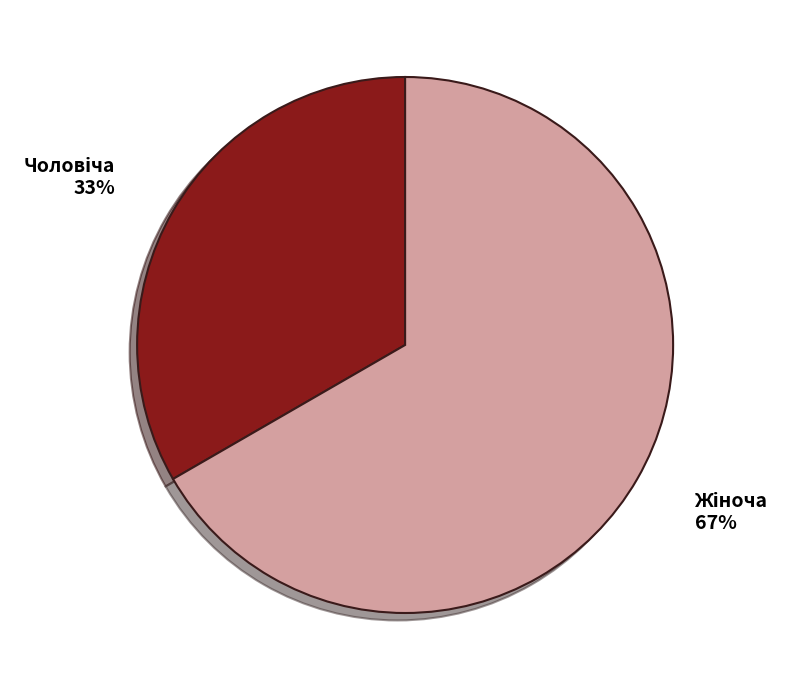

To the nearest percent, what is the average slice percentage?

50%